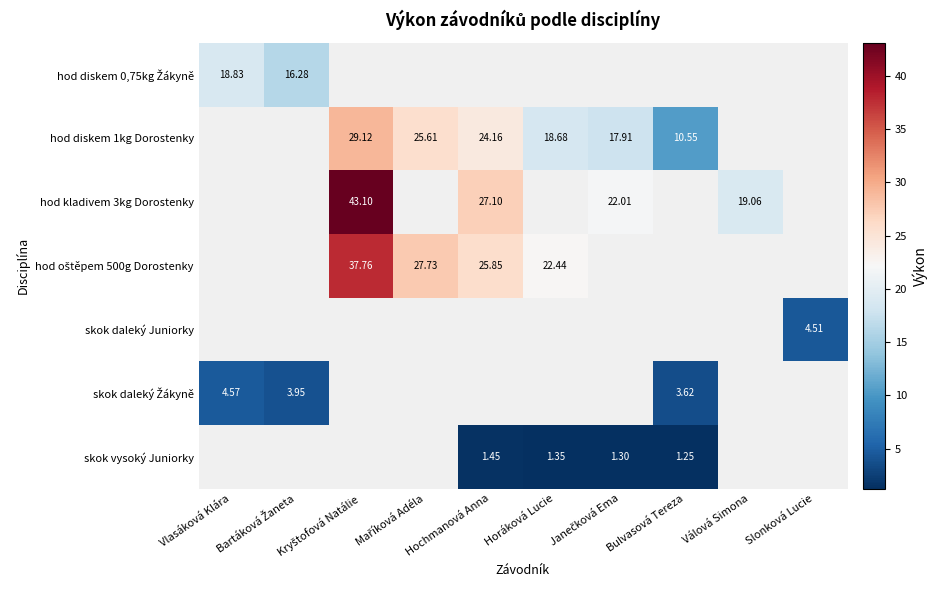

What is the highest value of the skok daleký Juniorky series?

4.5